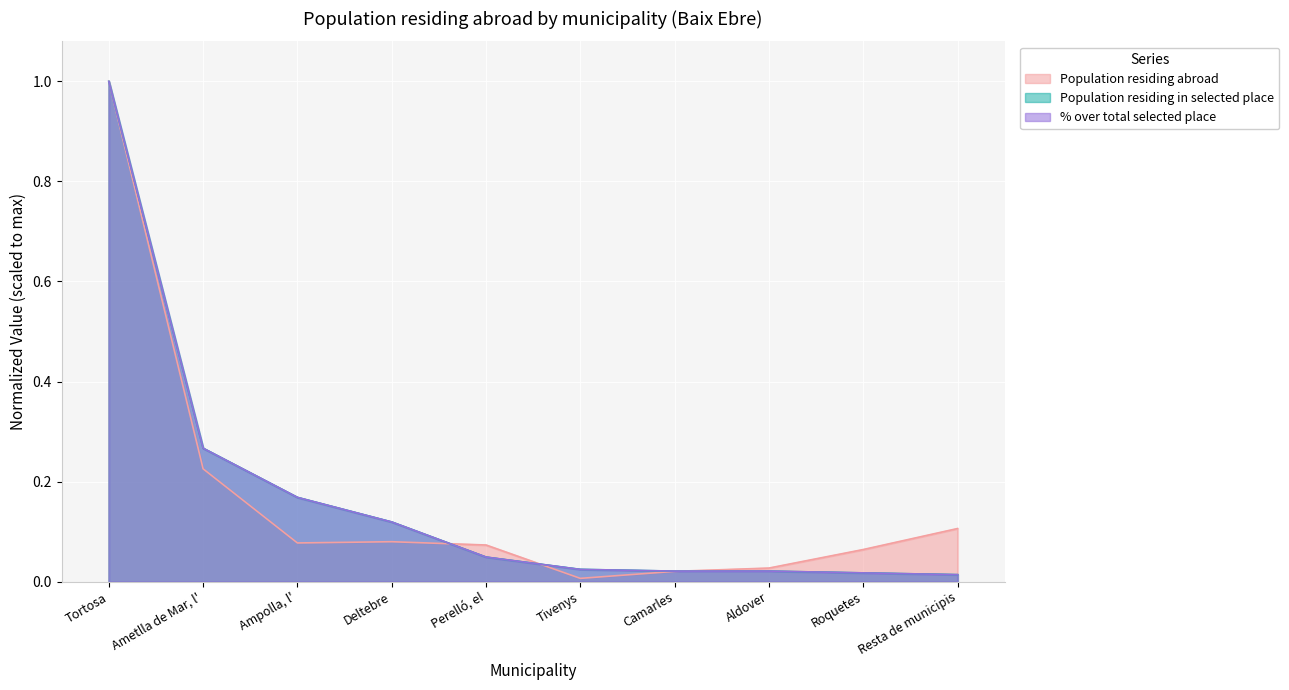

Which series ends up on top after the final intersection of % over total selected place and Population residing in selected place?

Population residing in selected place